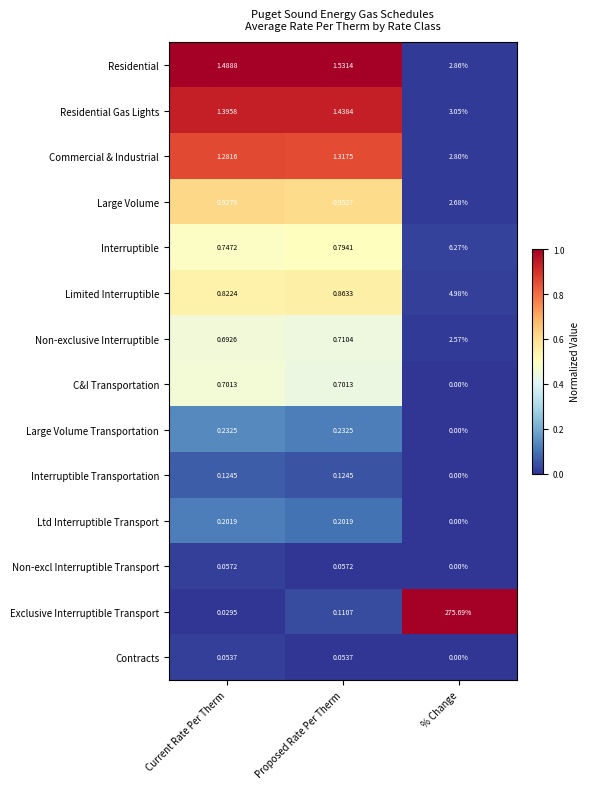

How many values in the Contracts series exceed 0?

2